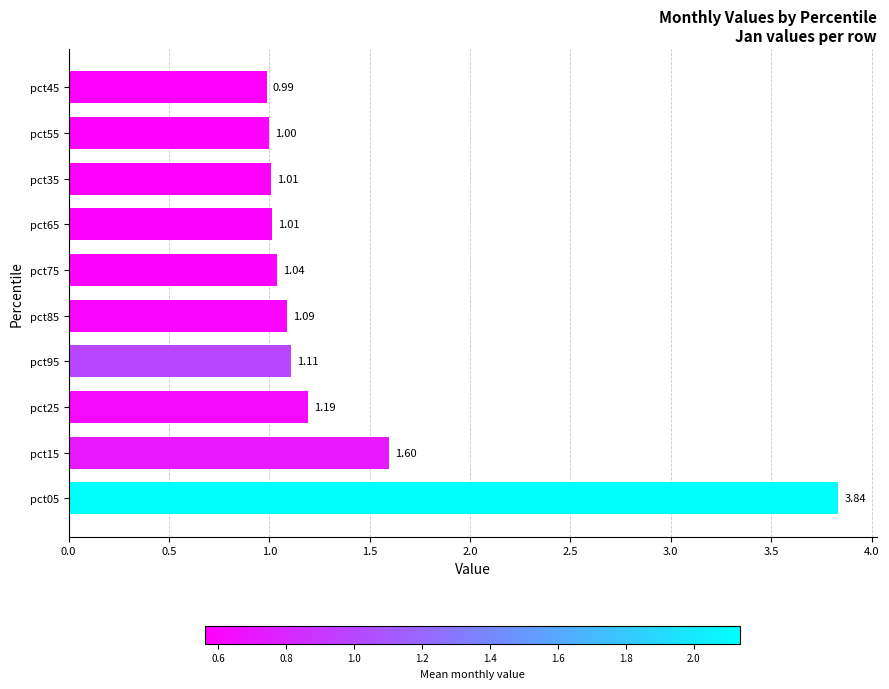

Approximately how many times larger is the value at pct35 compared to pct95?

0.9